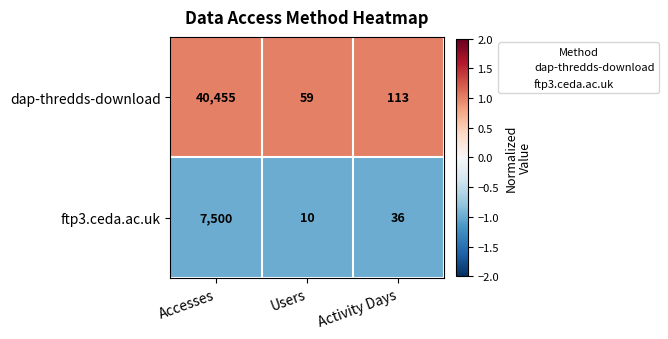

Is the value of dap-thredds-download at Users greater than the value of ftp3.ceda.ac.uk at Activity Days?

Yes